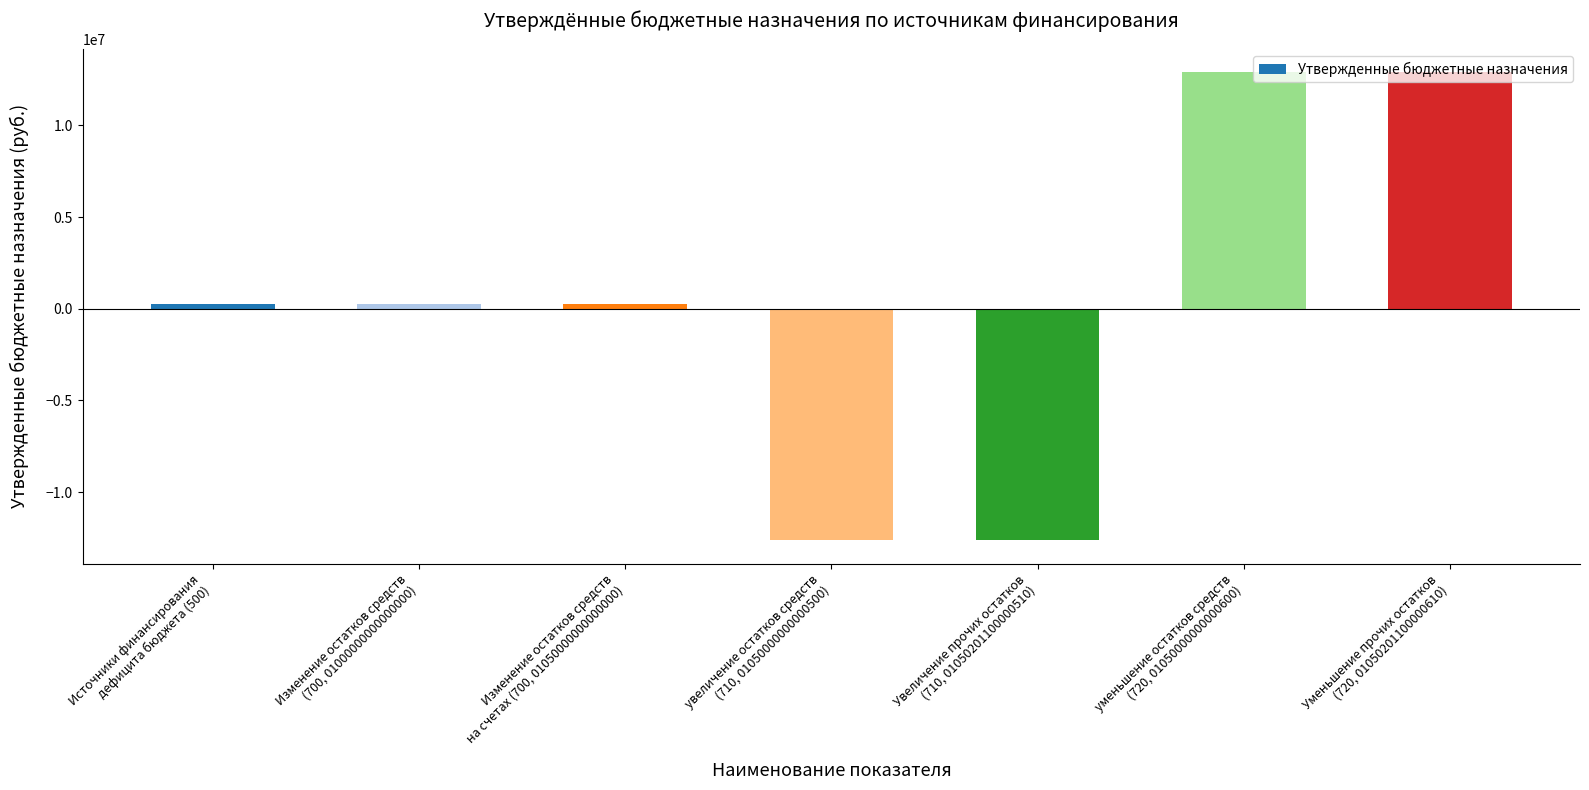

What is the approximate value at Изменение остатков средств
на счетах (700, 01050000000000000)?

268257.2